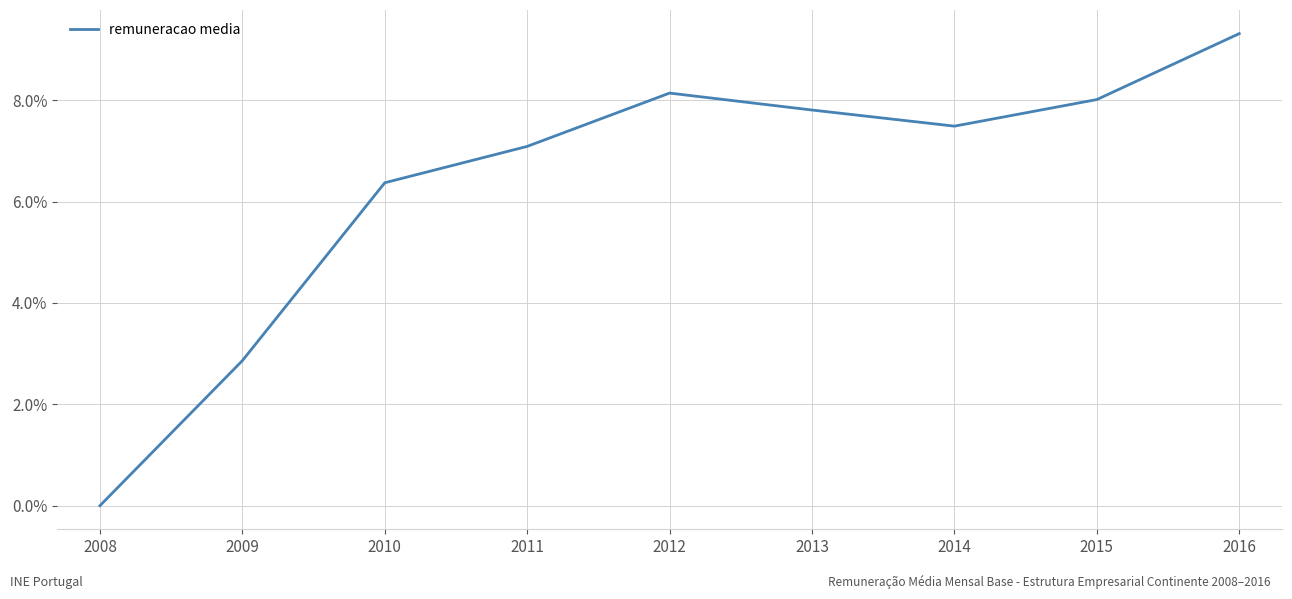

What is the ratio of the value at 2014 to the value at 2009?

2.6